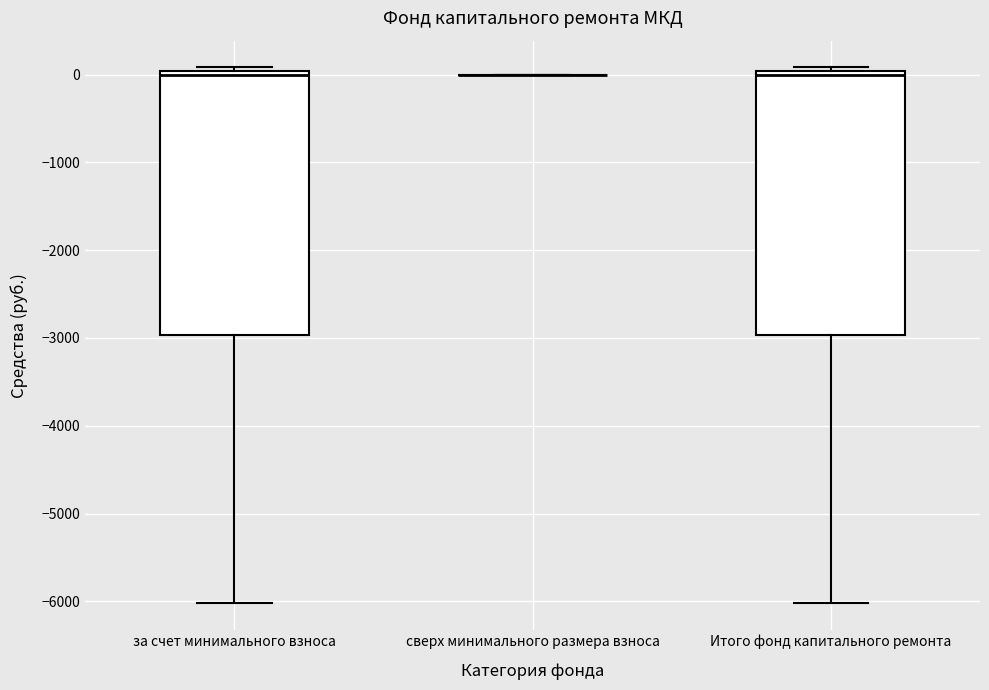

Reading left to right, read every box against the y-axis: the position of its median line, the range the box covers, and the ends of its whiskers. The values are not printed on the chart, so give them approximately, as read against the axis.

за счет минимального взноса: median 0 (just below the box's upper edge), box -3000 to 0, whiskers -6000 to 100
сверх минимального размера взноса: box collapsed to a line at 0, whiskers 0 to 0
Итого фонд капитального ремонта: median 0 (just below the box's upper edge), box -3000 to 0, whiskers -6000 to 100